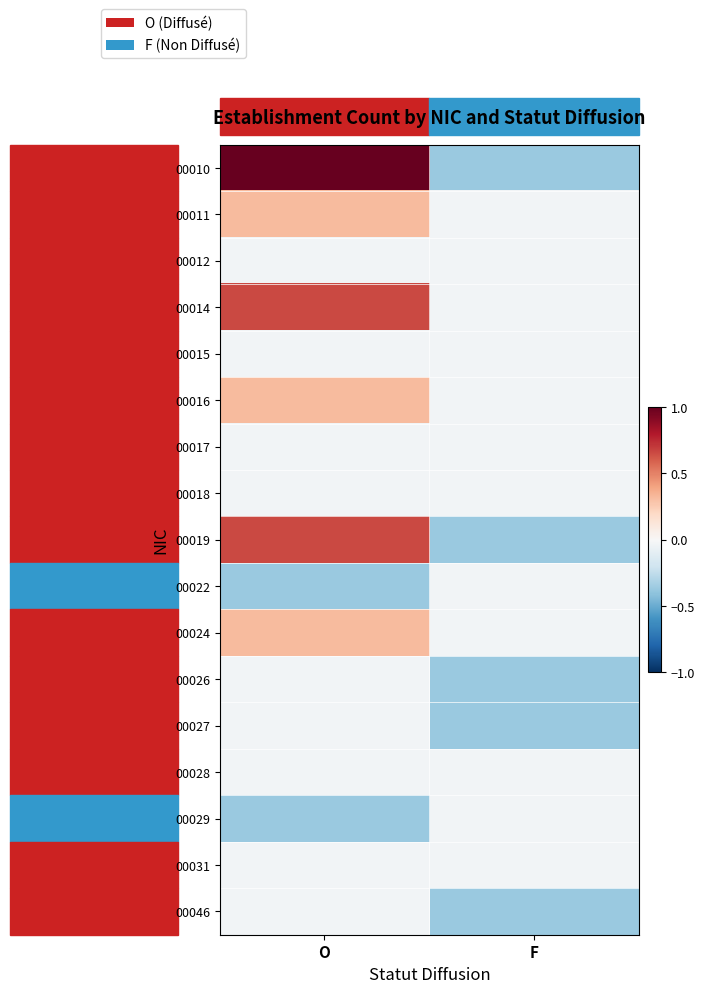

Reading right to left, transcribe all the data shown in this chart.

00010: F=-0.4	O=1.0
00011: F=-0.0	O=0.3
00012: F=-0.0	O=-0.0
00014: F=-0.0	O=0.7
00015: F=-0.0	O=-0.0
00016: F=-0.0	O=0.3
00017: F=-0.0	O=-0.0
00018: F=-0.0	O=-0.0
00019: F=-0.4	O=0.7
00022: F=-0.0	O=-0.4
00024: F=-0.0	O=0.3
00026: F=-0.4	O=-0.0
00027: F=-0.4	O=-0.0
00028: F=-0.0	O=-0.0
00029: F=-0.0	O=-0.4
00031: F=-0.0	O=-0.0
00046: F=-0.4	O=-0.0